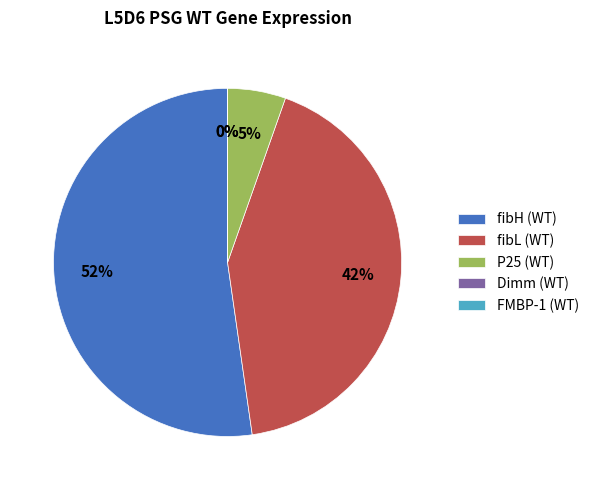

Which slice is the largest?

fibH (WT)